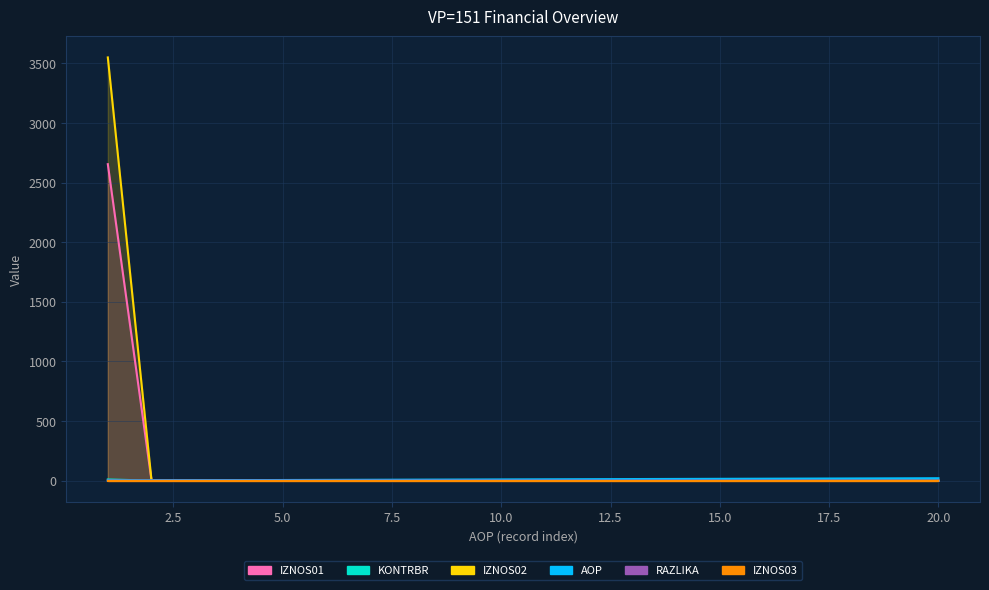

What is the average value of the KONTRBR series?

0.5